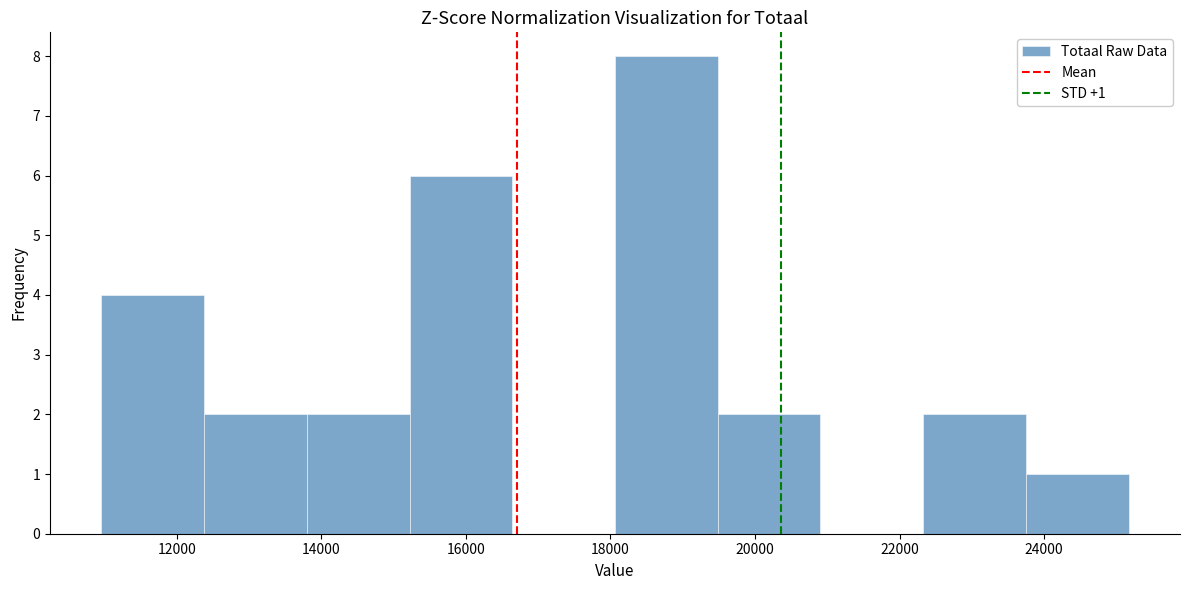

Over which range of the x-axis is the bar tallest?

18000 to 19400